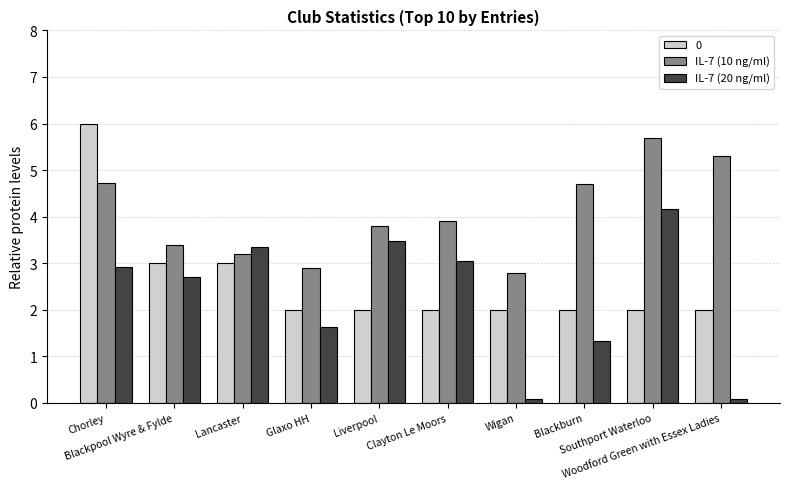

Count the number of categories in the chart.

10